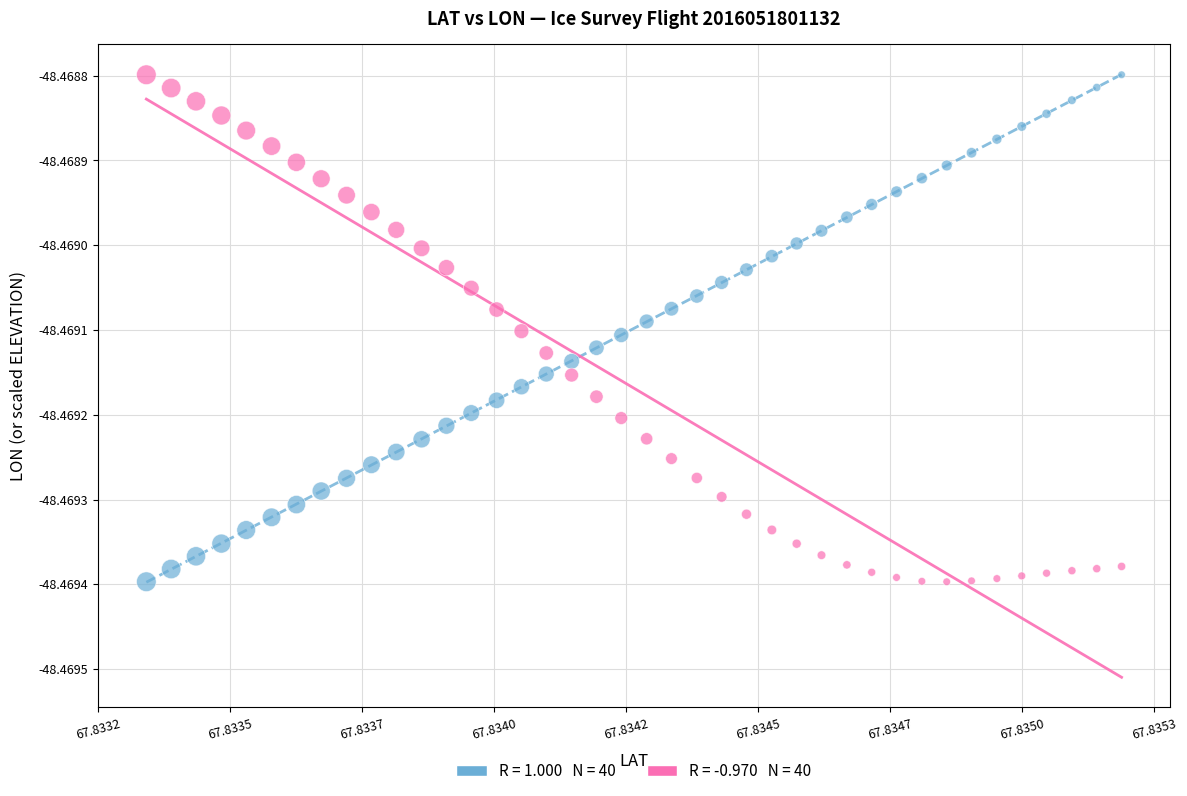

Count the number of points in this scatter plot.

80